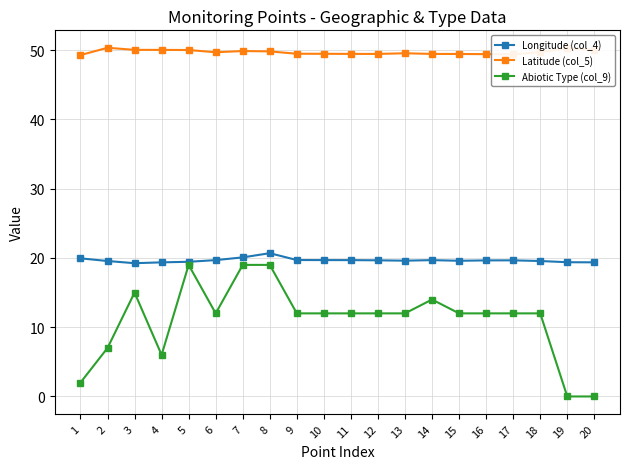

True or false: Latitude (col_5) has more than 0 interior local peaks.

True